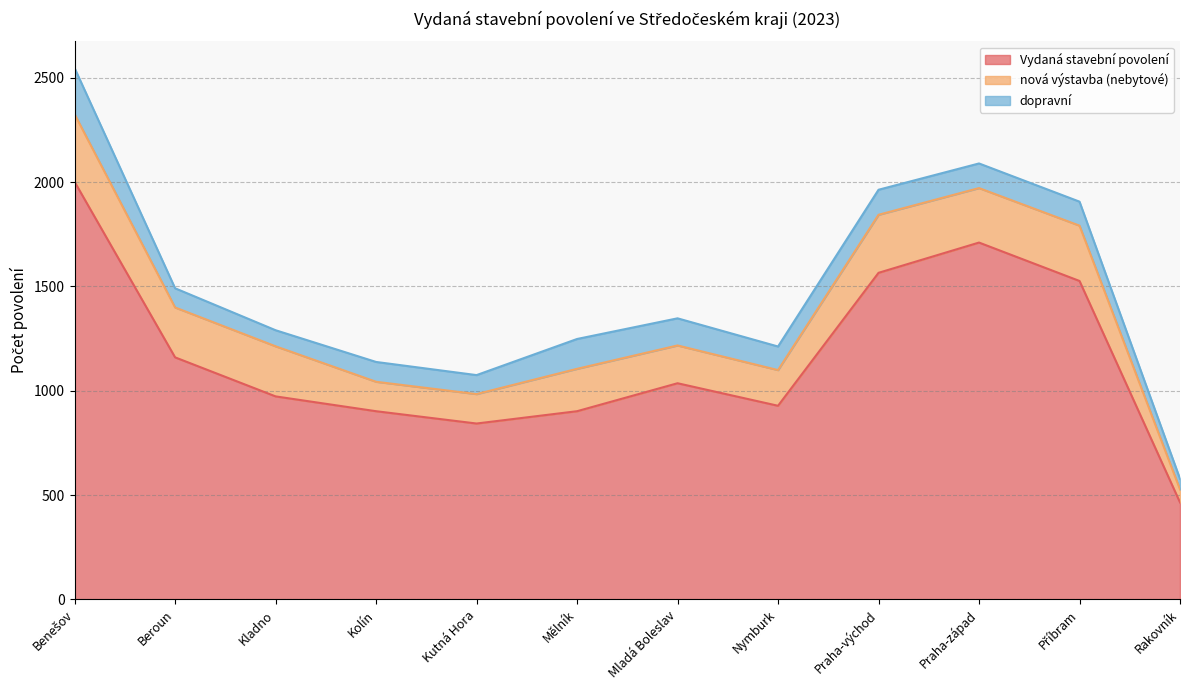

What is the label of the 1st point from the left?

Benešov